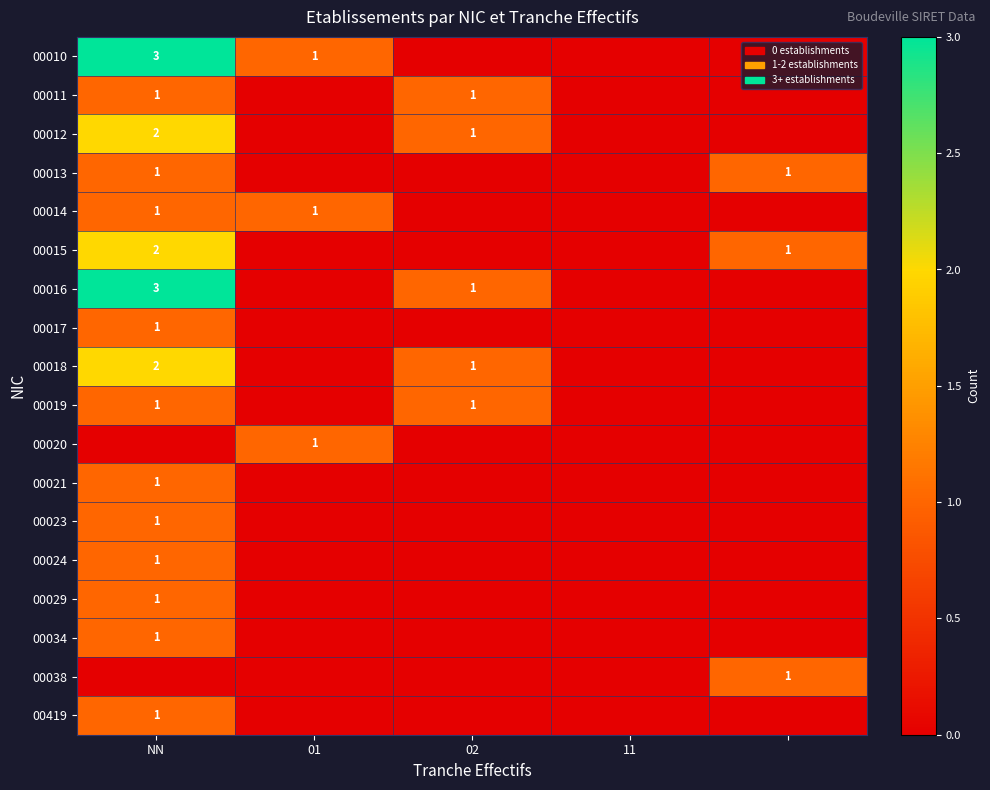

What is the difference between the maximum and minimum values in the 00038 series?

1